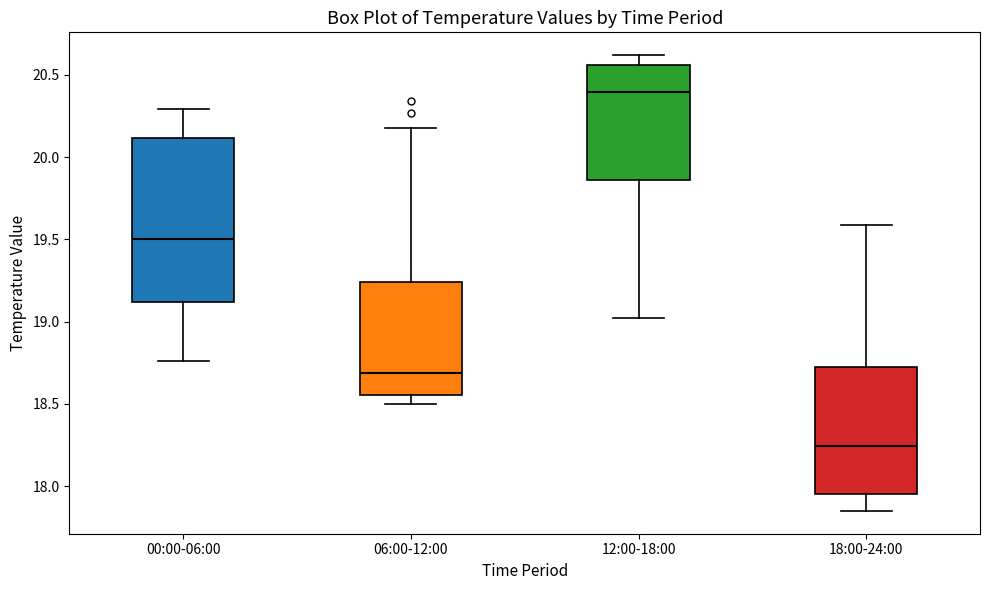

Where does the upper whisker of the box for 06:00-12:00 end on the y-axis? The values are not printed on the chart, so give them approximately, as read against the axis.

20.20